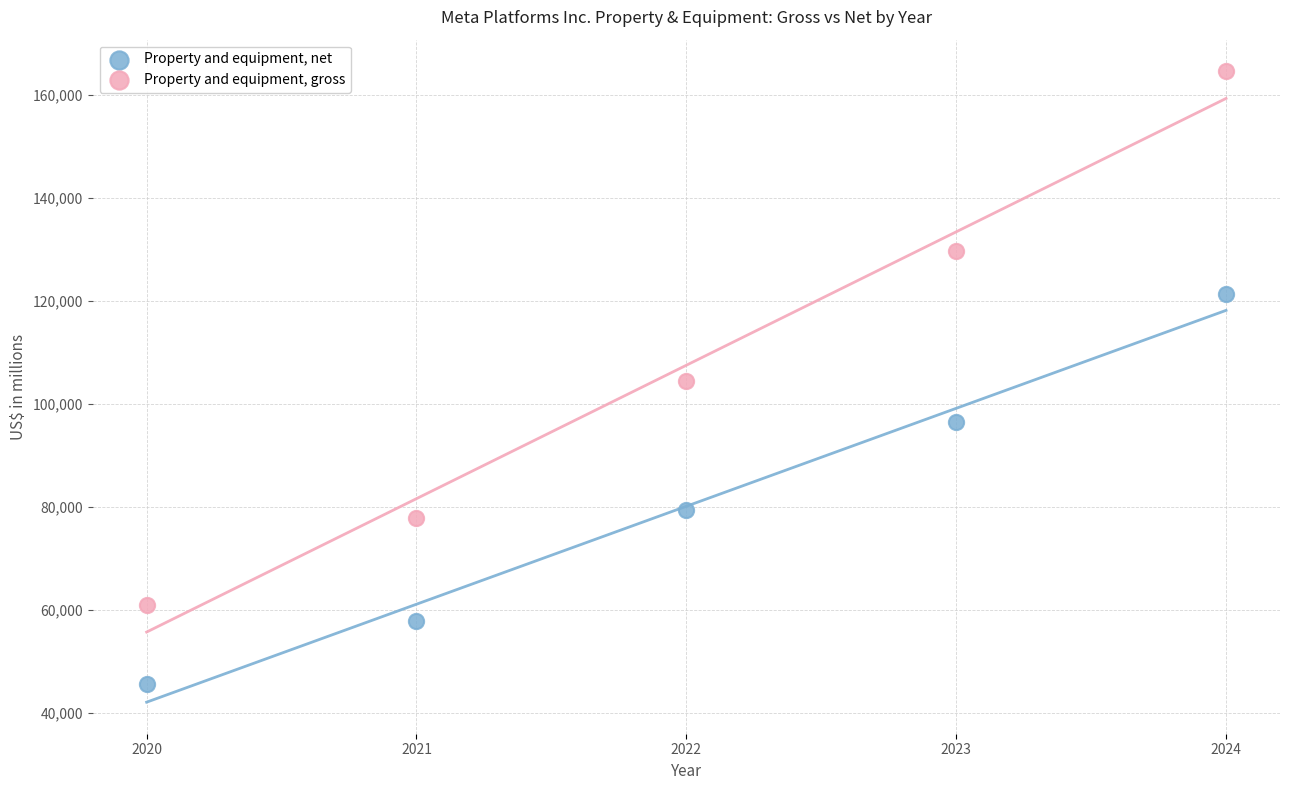

Across all data points, what is the average Y value?

93871